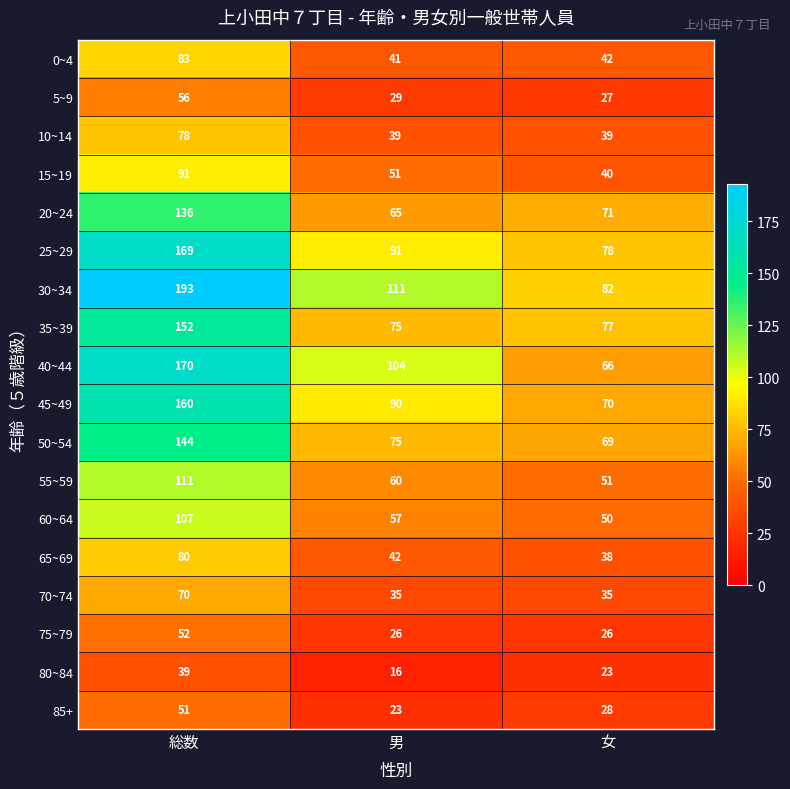

Between 総数 and 男, which series saw the biggest shift?

30~34